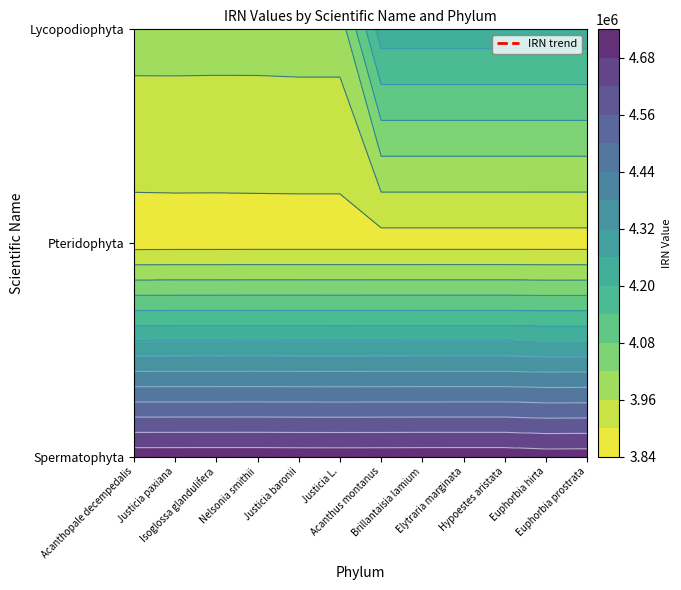

Which series has the widest spread of values?

Lycopodiophyta